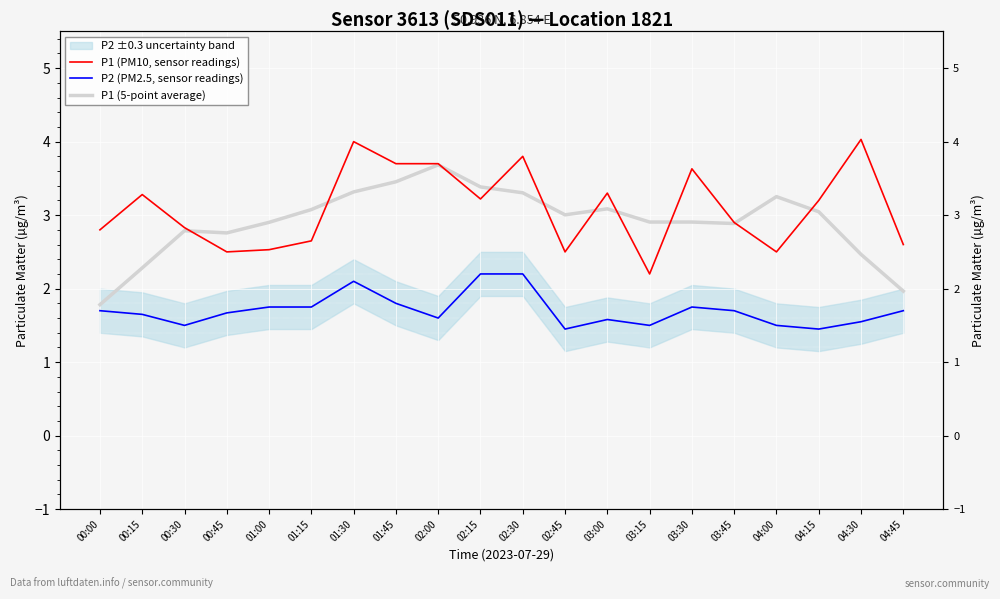

True or false: P1 (5-point average) and P1 (PM10, sensor readings) intersect in this chart.

True